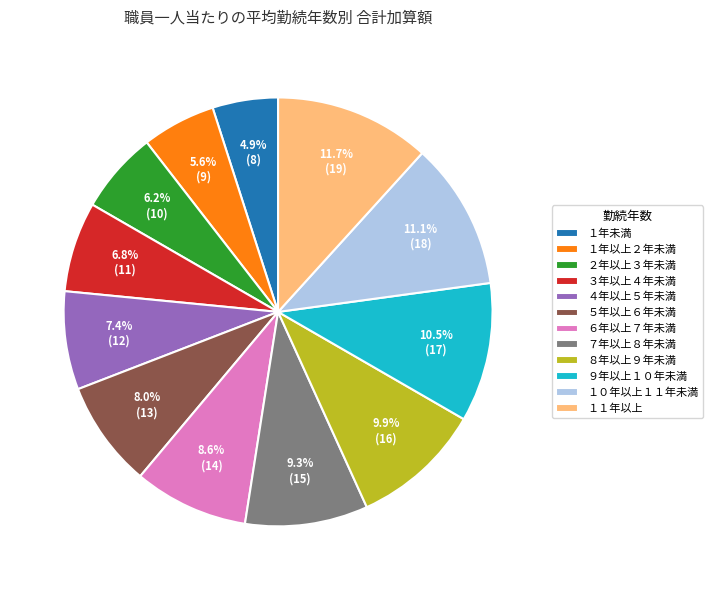

To the nearest percent, what is the difference between the １０年以上１１年未満 and ９年以上１０年未満 slice percentages?

1%